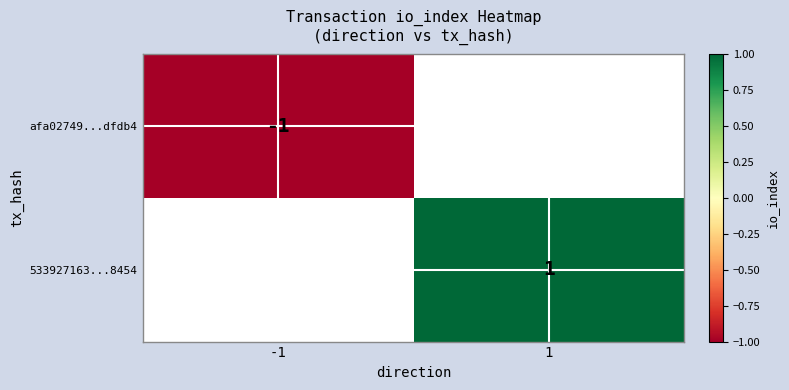

How many data points does each series have?

2